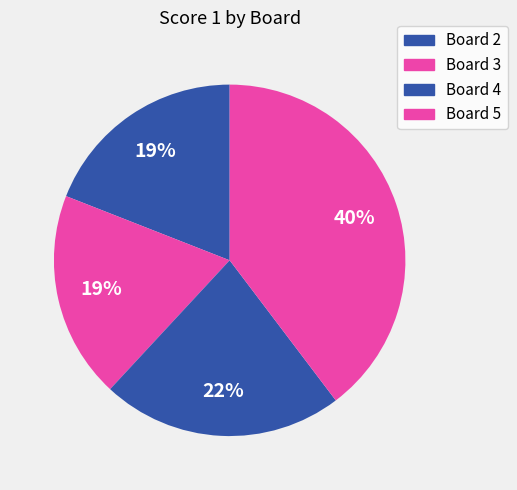

The Board 2 slice represents 19% of the pie. True or false?

True